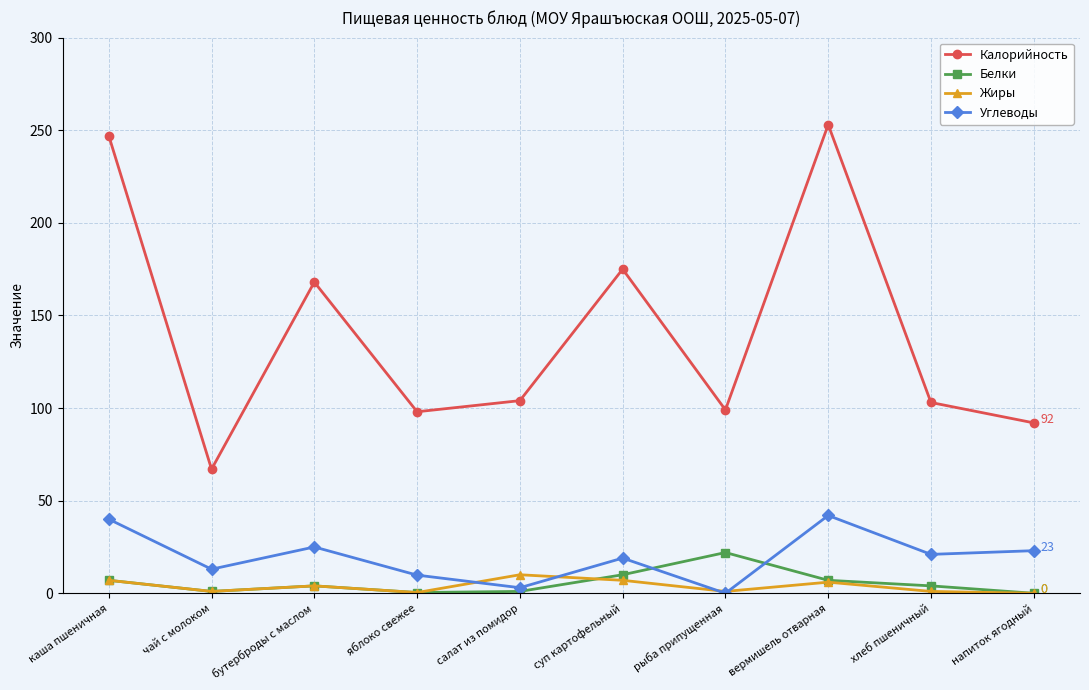

How many data points in Жиры are less than 4?

5